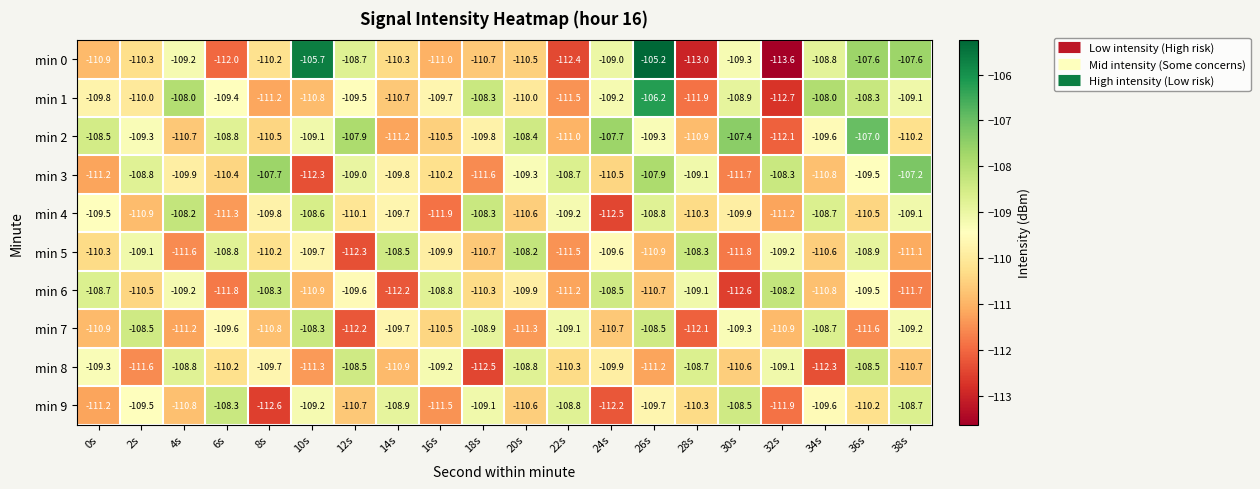

The value of min 5 at 6s is -108.8. True or false?

True